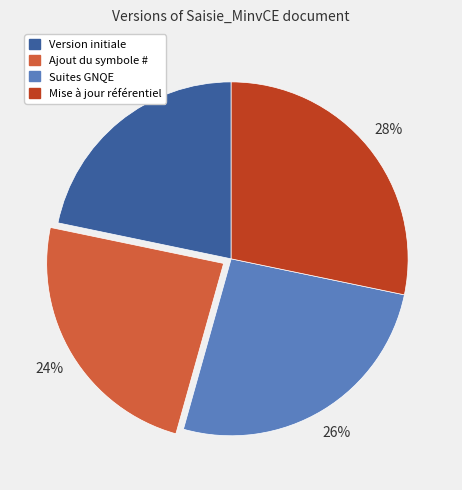

Which has a higher value, Version initiale or Ajout du symbole #?

Ajout du symbole #